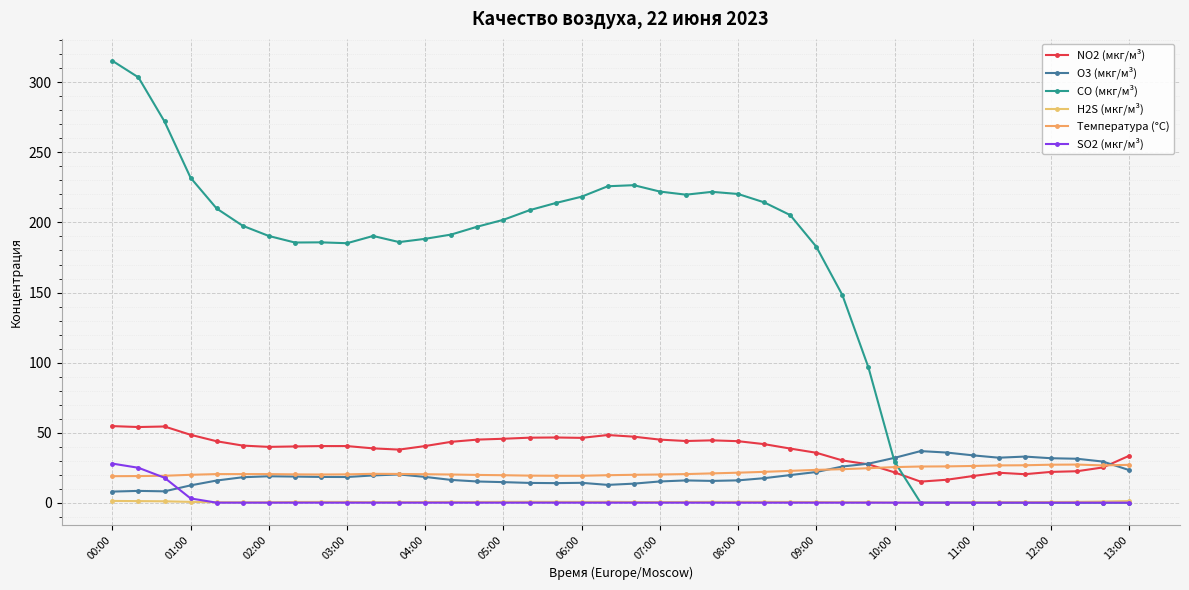

What is the difference between the maximum and minimum values in the NO2 (мкг/м³) series?

39.6